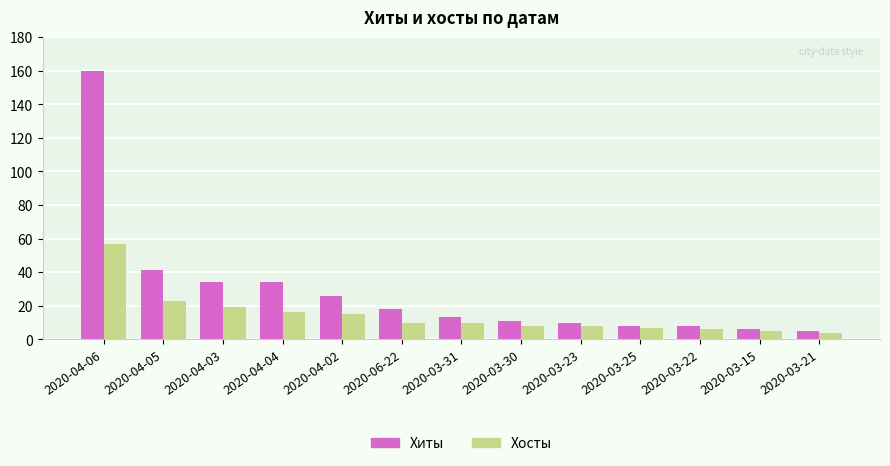

How many data points does each series have?

13